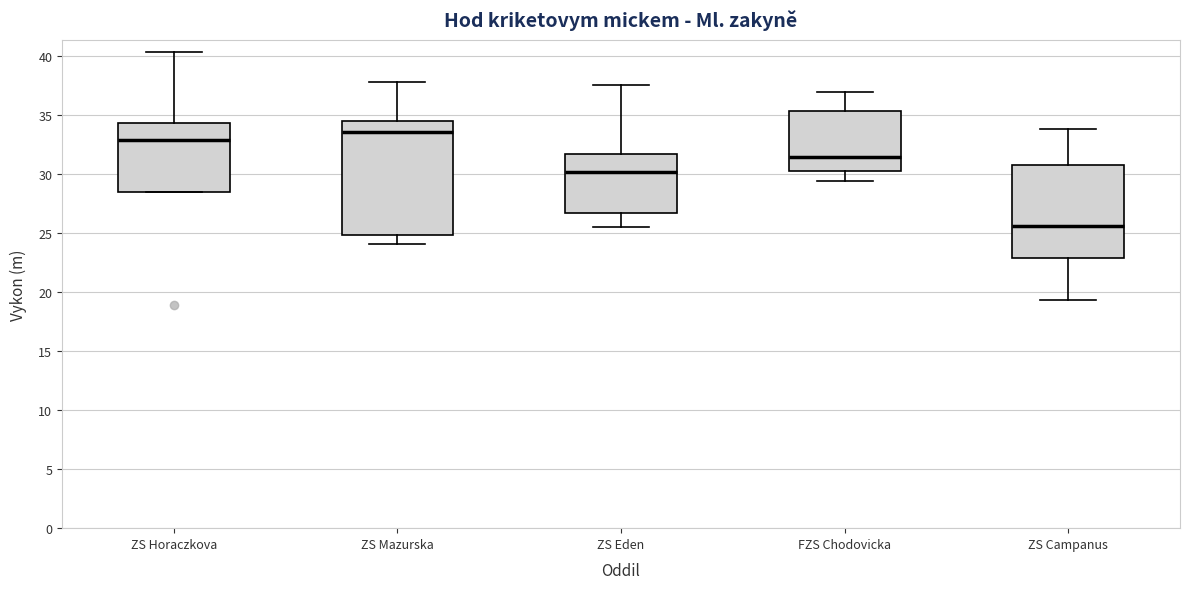

Reading left to right, transcribe this box plot: for each box, give where its median line is, the range the box spans, and where its two whiskers end, as read against the y-axis. The values are not printed on the chart, so give them approximately, as read against the axis.

ZS Horaczkova: median 33.0, box 28.5 to 34.5, whiskers 28.5 to 40.5
ZS Mazurska: median 33.5, box 25.0 to 34.5, whiskers 24.0 to 38.0
ZS Eden: median 30.0, box 26.5 to 31.5, whiskers 25.5 to 37.5
FZS Chodovicka: median 31.5, box 30.0 to 35.5, whiskers 29.5 to 37.0
ZS Campanus: median 25.5, box 23.0 to 31.0, whiskers 19.5 to 34.0